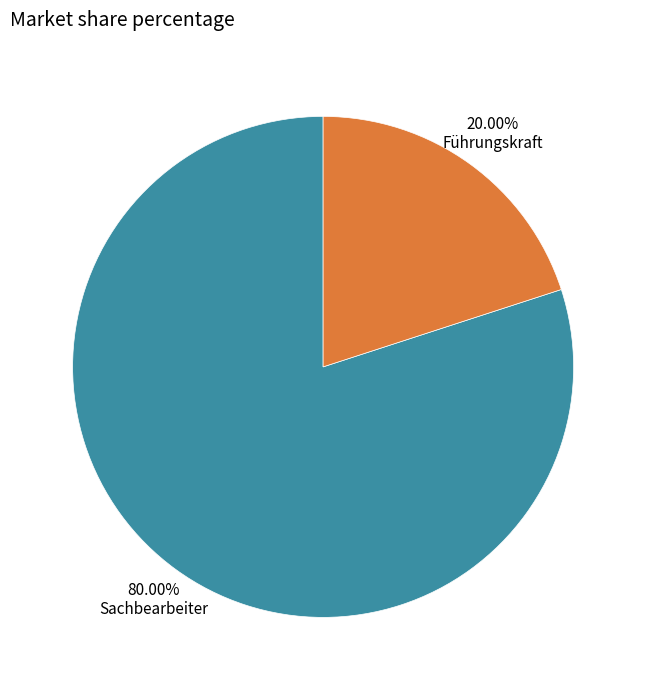

What percentage is NOT represented by Sachbearbeiter?

20.0%